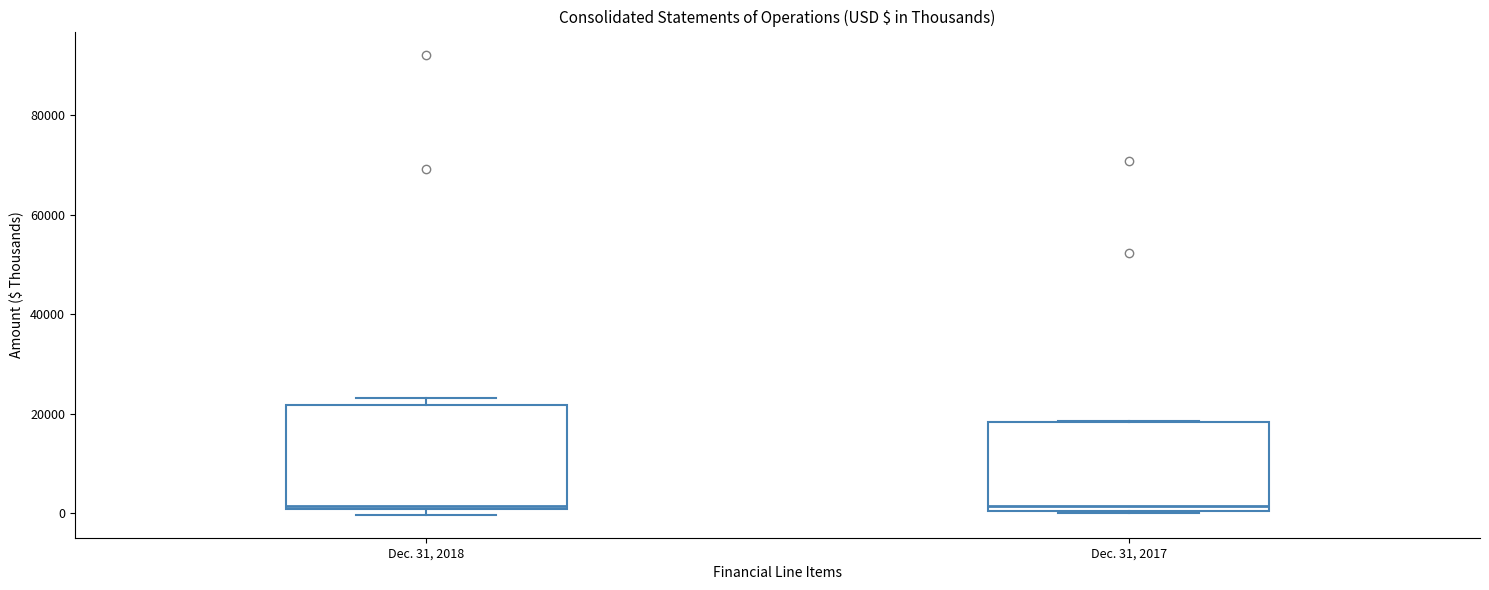

Reading left to right, transcribe this box plot: for each box, give where its median line is, the range the box spans, and where its two whiskers end, as read against the y-axis. The values are not printed on the chart, so give them approximately, as read against the axis.

Dec. 31, 2018: median 2000, box 0 to 22000, whiskers 0 (just below the box's lower edge) to 24000
Dec. 31, 2017: median 2000, box 0 to 18000, whiskers 0 to 18000